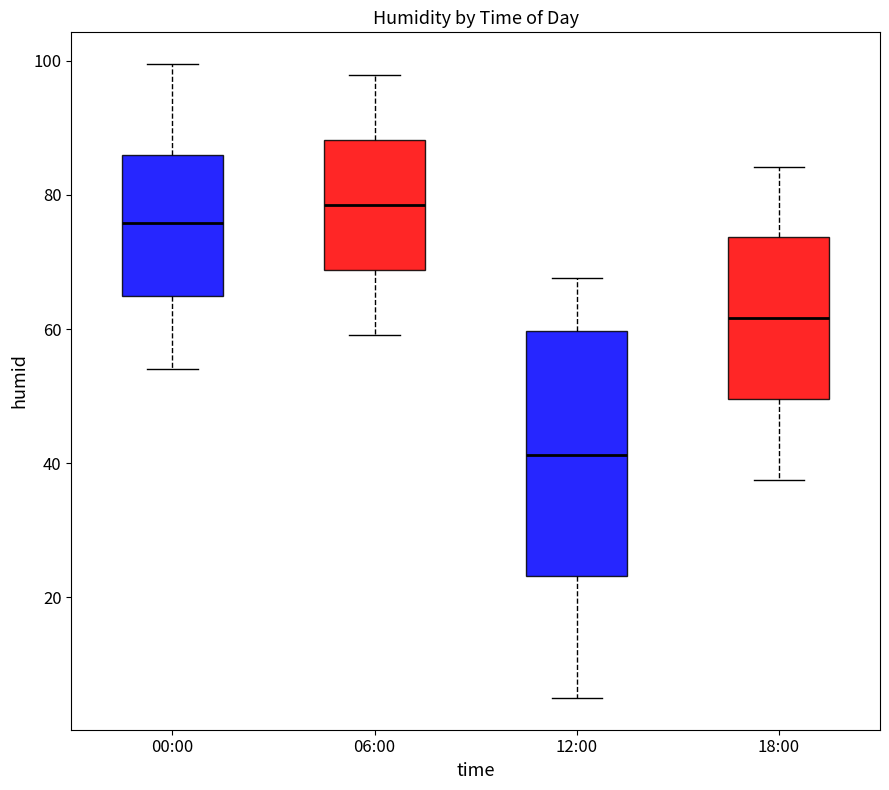

Where does the upper whisker of the box for 00:00 end on the y-axis? The values are not printed on the chart, so give them approximately, as read against the axis.

100